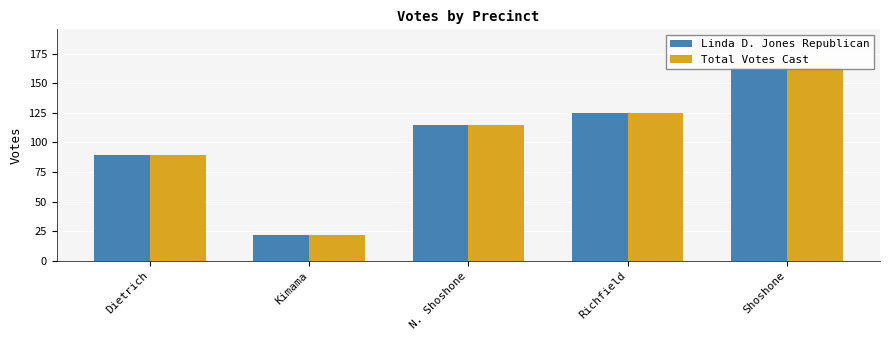

Which series has the largest total across all categories?

Linda D. Jones Republican